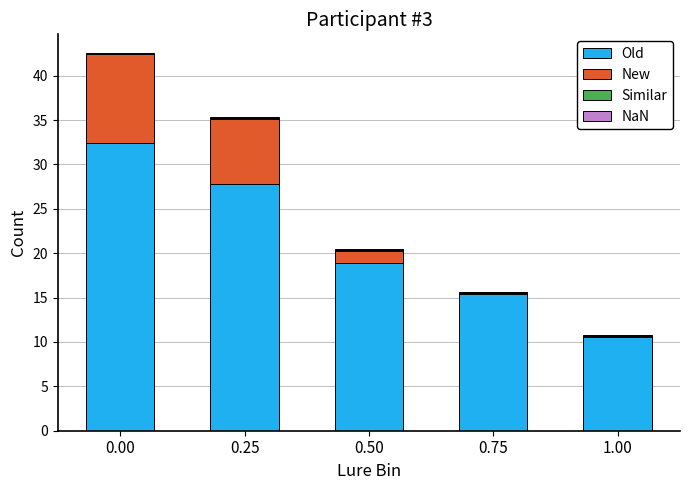

What is the maximum value for Old?

32.4